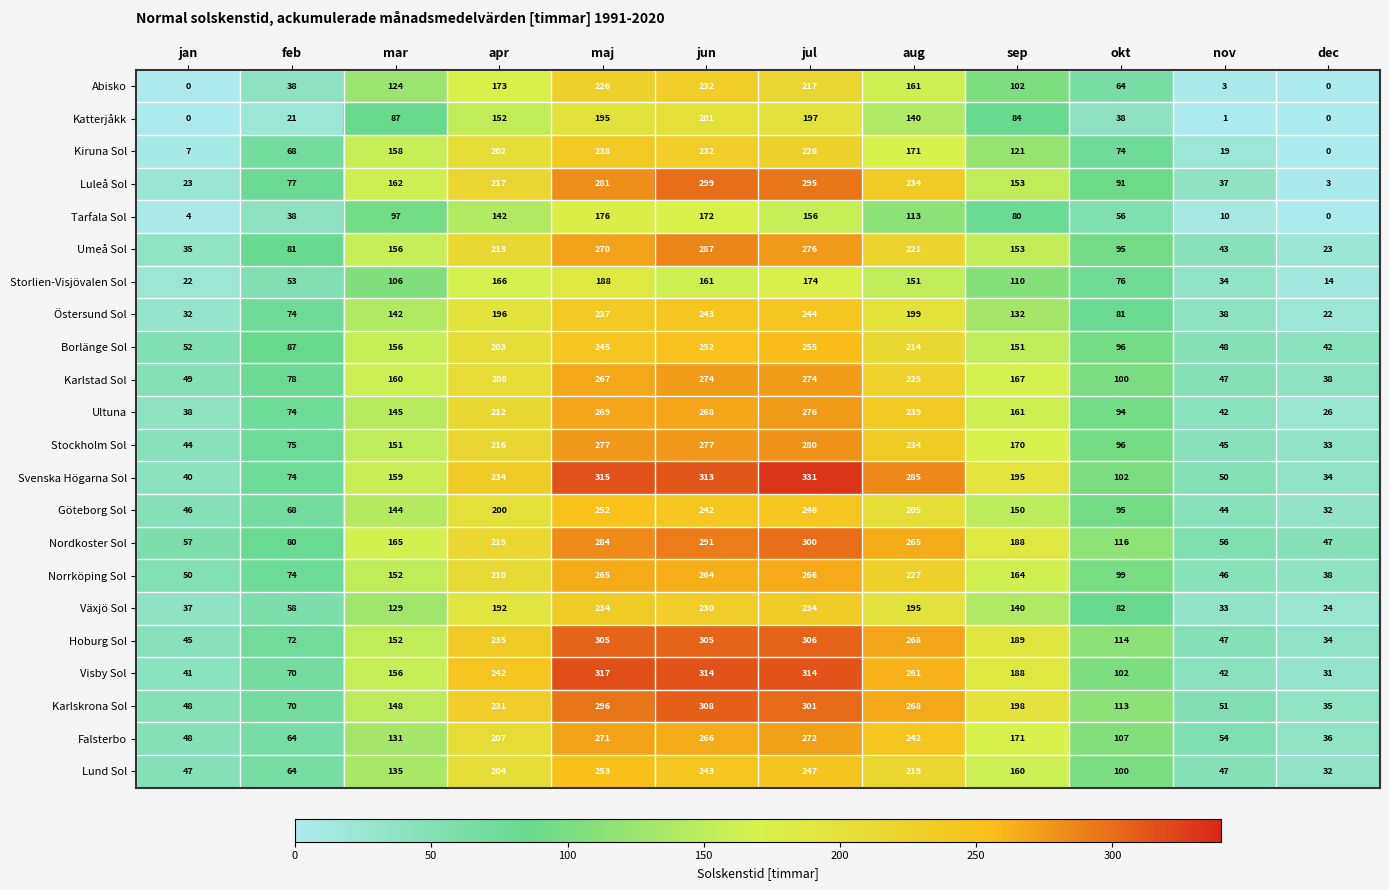

The value of Luleå Sol at nov is 37. True or false?

True